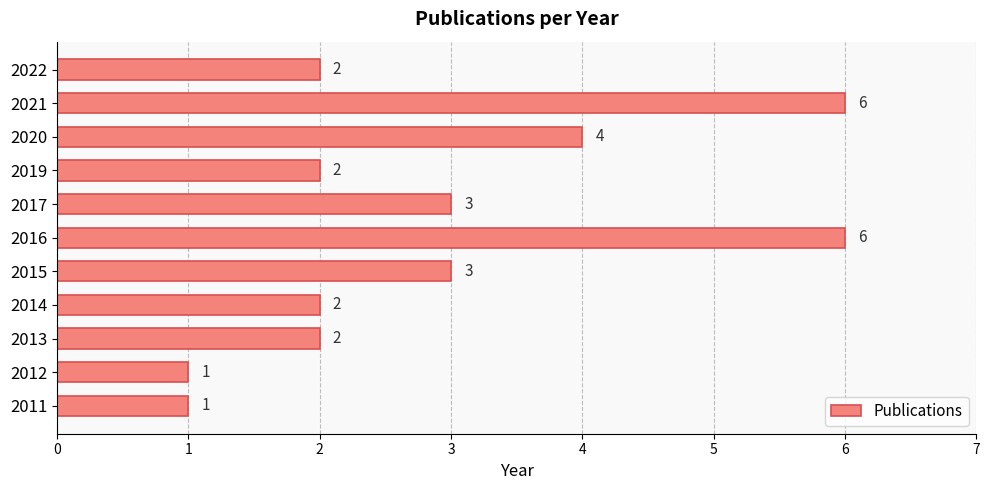

What is the difference between the maximum and minimum values?

5